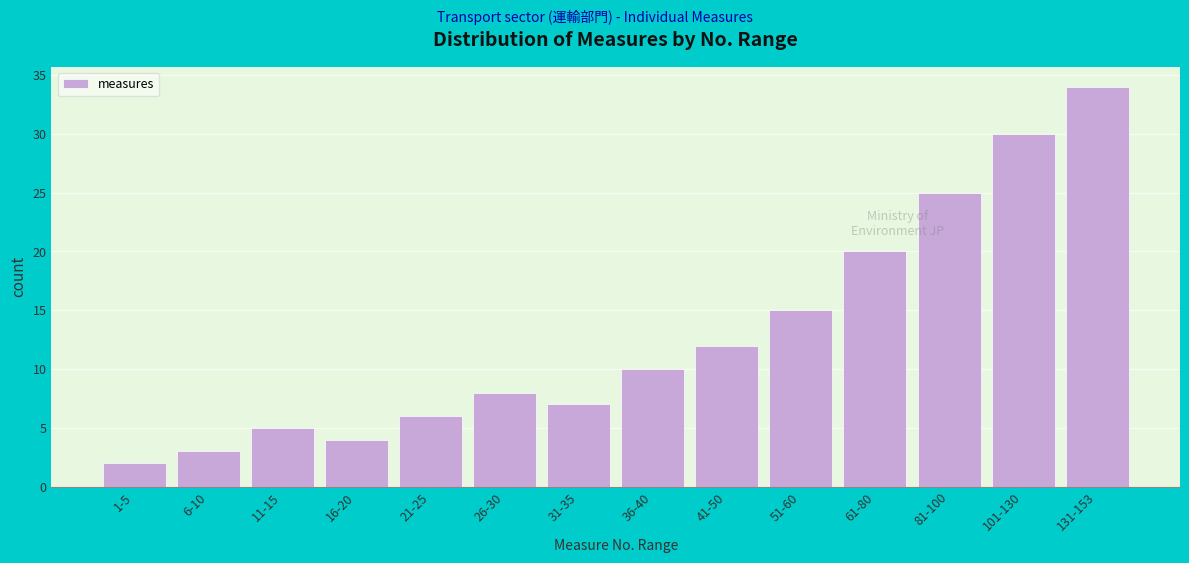

Reading left to right, extract all data points from this chart.

1-5=2	6-10=3	11-15=5	16-20=4	21-25=6	26-30=8	31-35=7	36-40=10	41-50=12	51-60=15	61-80=20	81-100=25	101-130=30	131-153=34